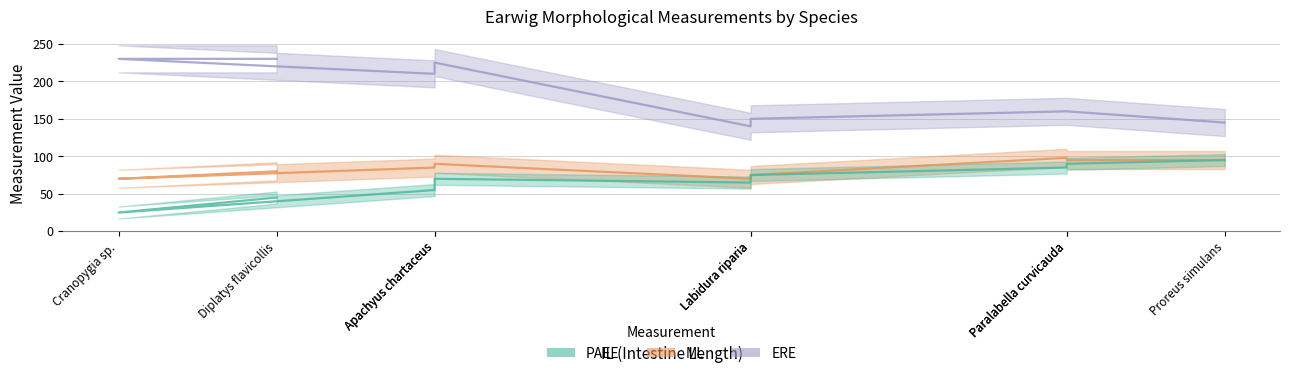

Reading right to left, transcribe all the data shown in this chart.

ERE: 145	160	160	150	140	225	210	230	230
ML: 95	95	98	75	70	90	85	70	80
PAEE: 95	90	85	75	65	70	55	25	45